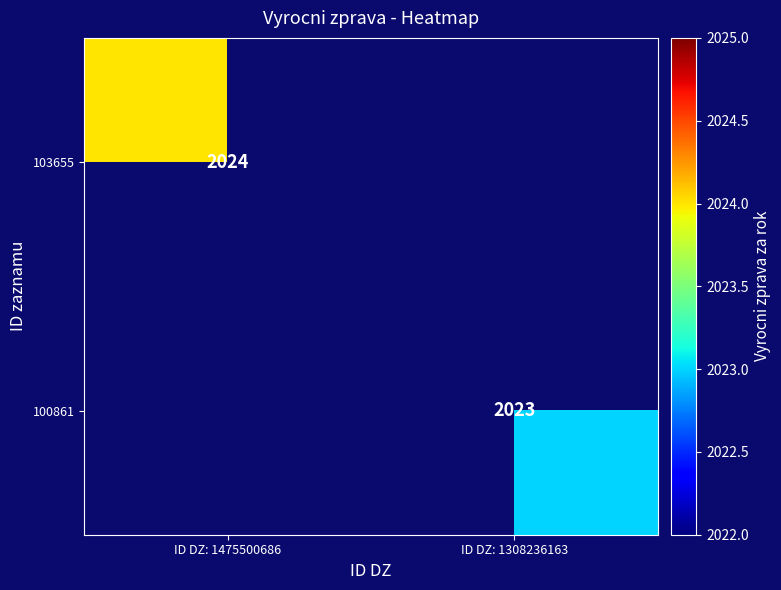

The value of 100861 at ID DZ: 1308236163 is 1055. True or false?

False